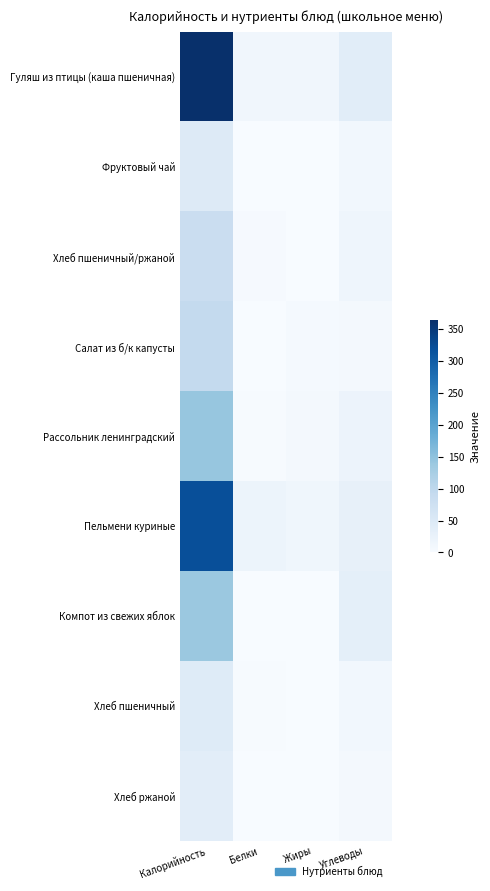

What is the difference between the highest and lowest values at Углеводы?

33.7